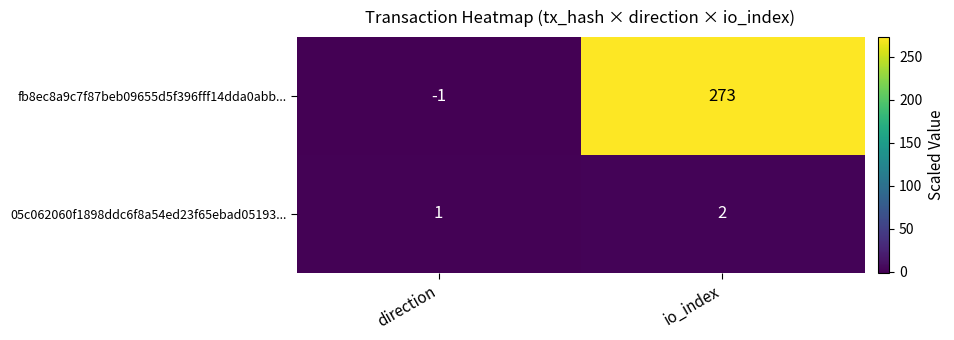

What is the difference between the highest and lowest values at direction?

2